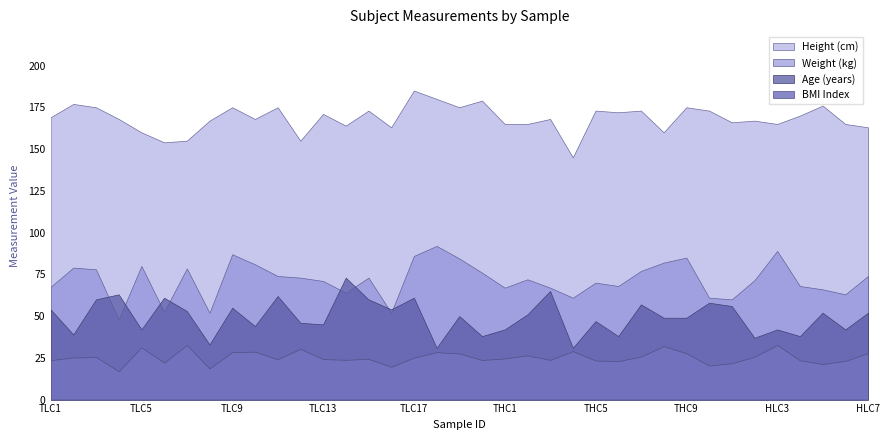

True or false: age and height intersect in this chart.

False